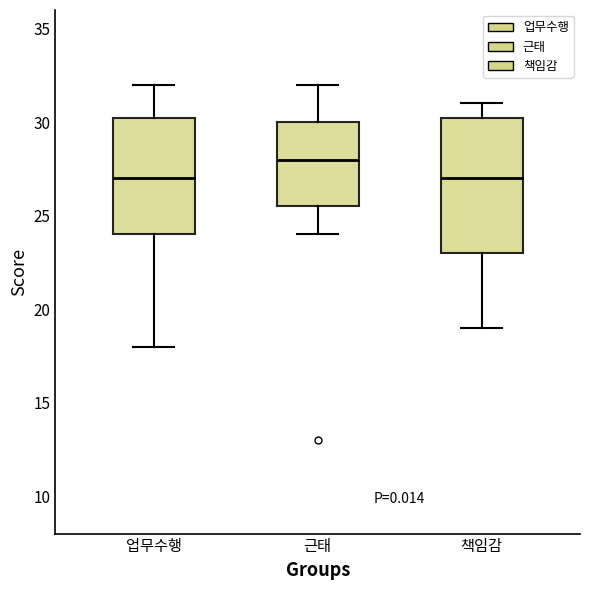

Reading left to right, read every box against the y-axis: the position of its median line, the range the box covers, and the ends of its whiskers. The values are not printed on the chart, so give them approximately, as read against the axis.

업무수행: median 27.0, box 24.0 to 30.5, whiskers 18.0 to 32.0
근태: median 28.0, box 25.5 to 30.0, whiskers 24.0 to 32.0
책임감: median 27.0, box 23.0 to 30.5, whiskers 19.0 to 31.0